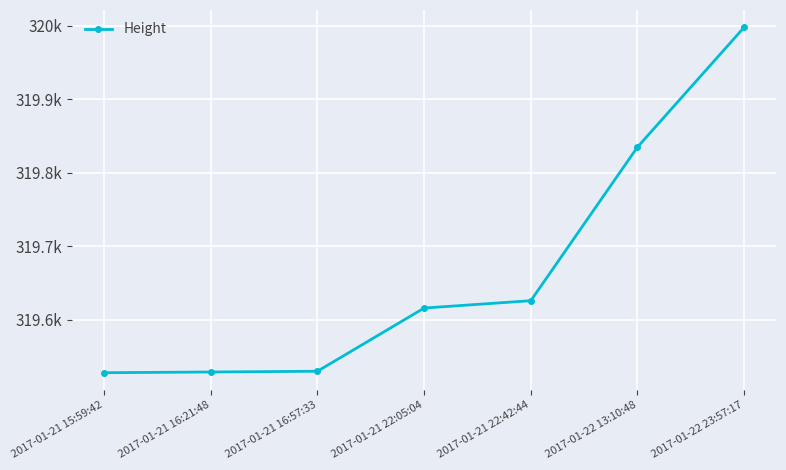

Does the chart have visible grid lines?

Yes